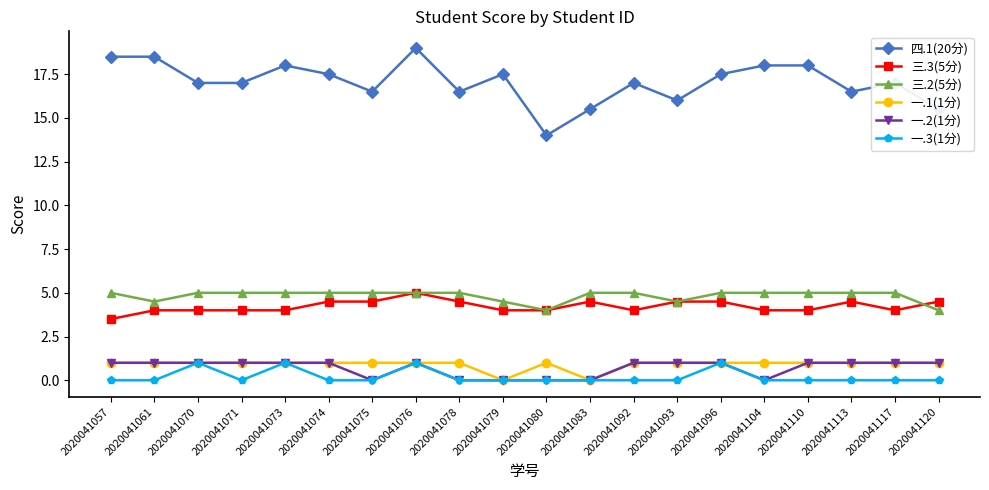

What is the sum of all 四.1(20分) values?

341.0